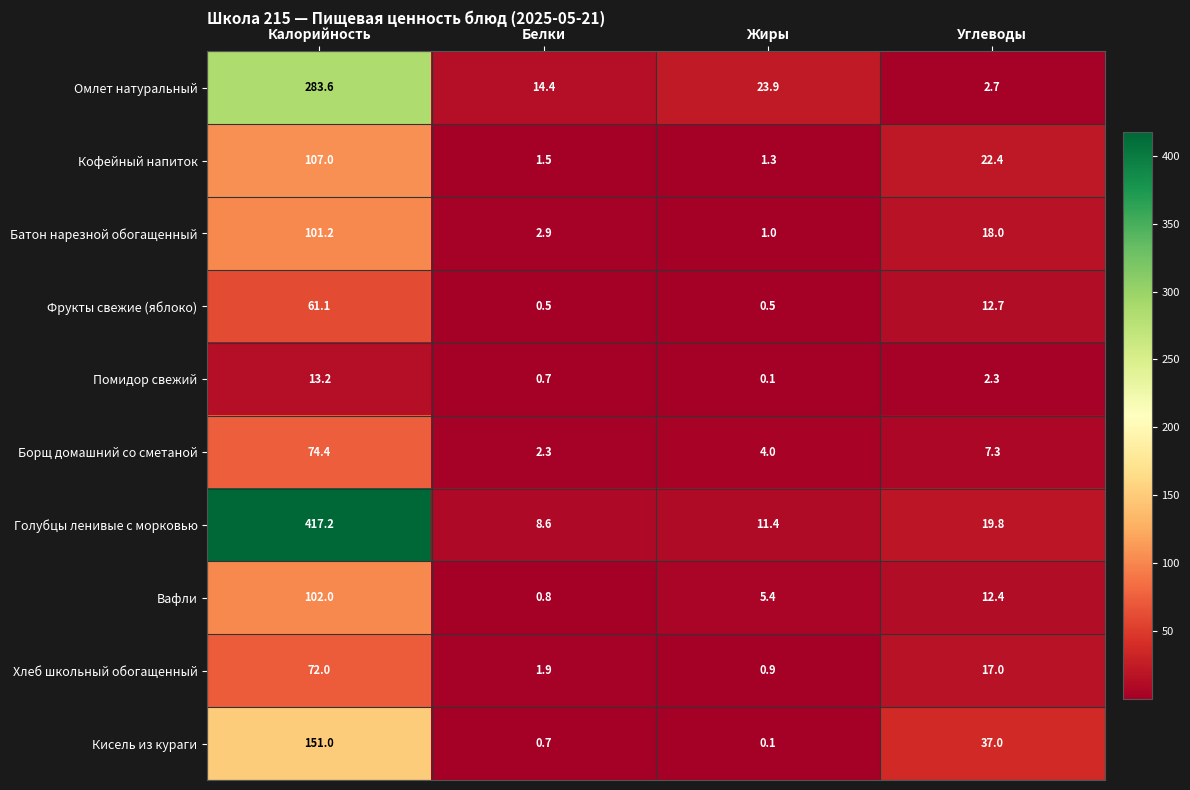

Is it true that Батон нарезной обогащенный equals 2.9 at Белки?

True